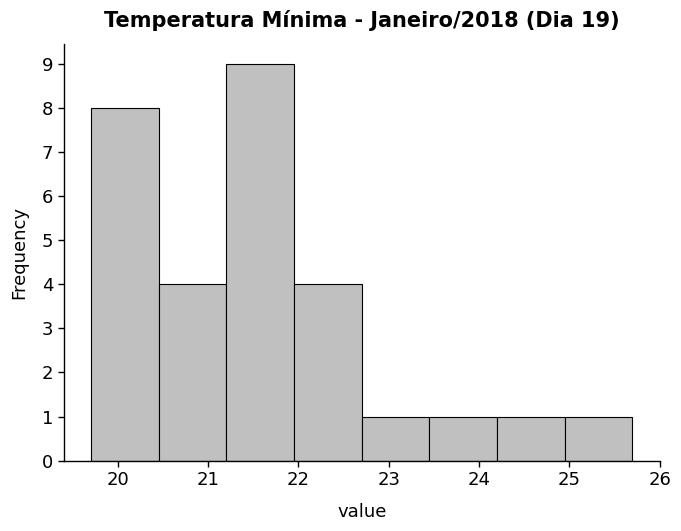

What is the height of the bar covering 21.20 to 21.95 on the x-axis? Neither the bar edges nor the heights are printed on the chart, so give them approximately, as read against the axes.

9